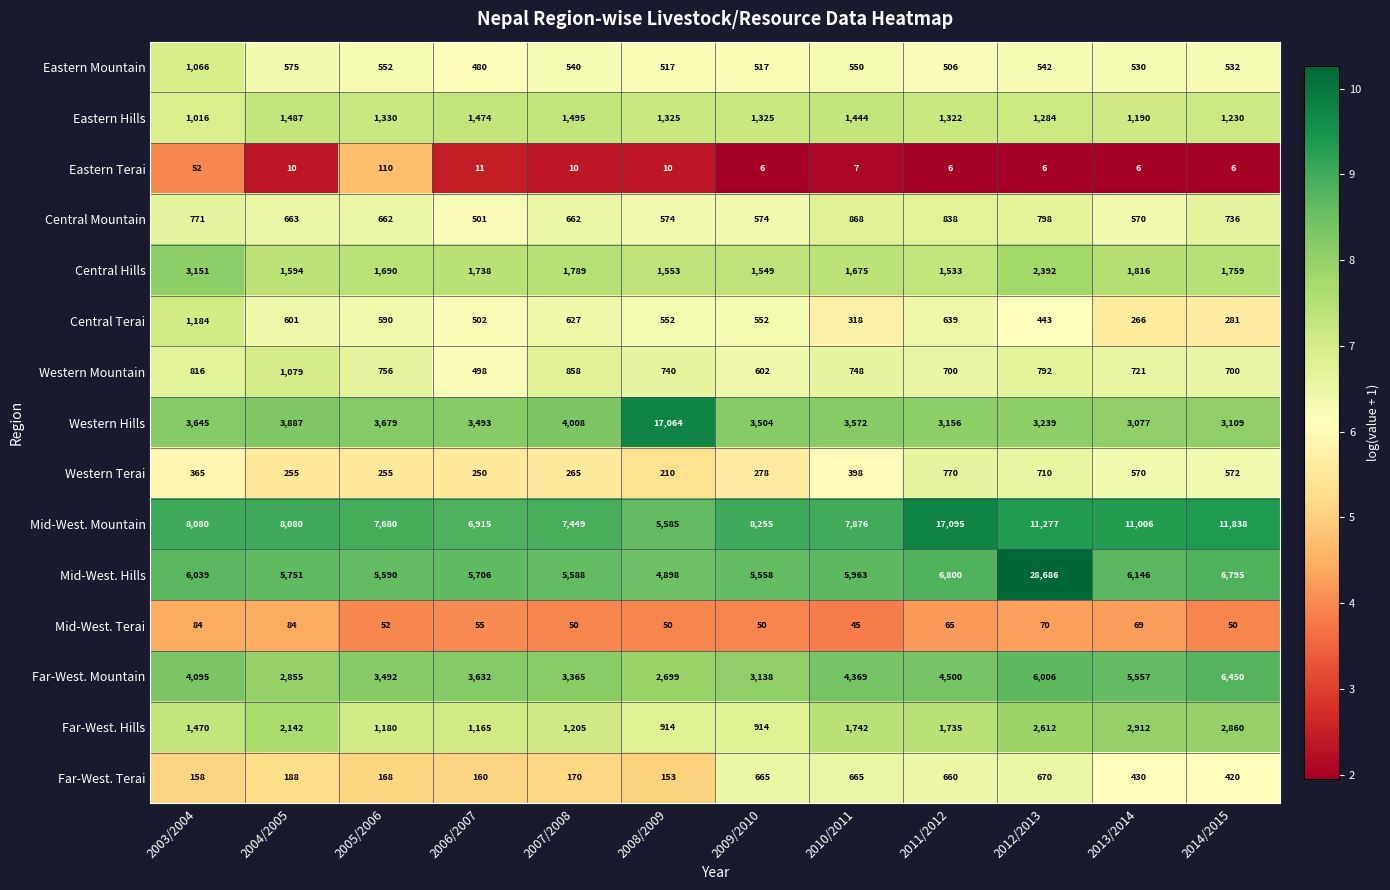

What is the spread (max minus min) of values at 2003/2004?

8028